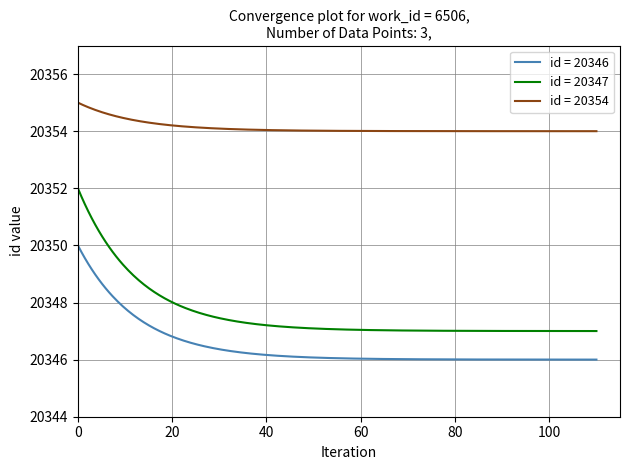

True or false: id = 20354 and id = 20347 intersect in this chart.

False